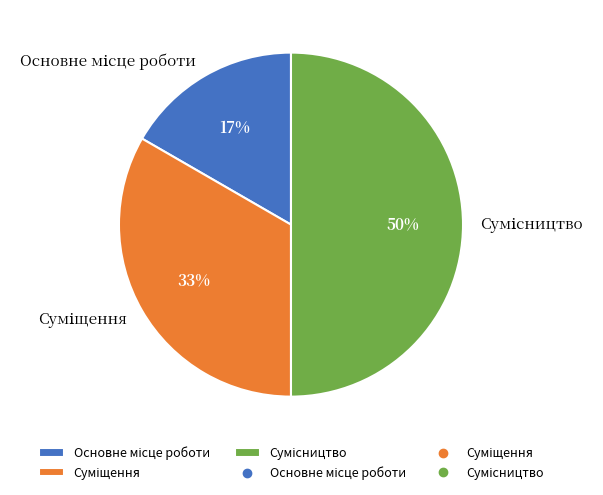

To the nearest percent, what is the average slice percentage?

33%